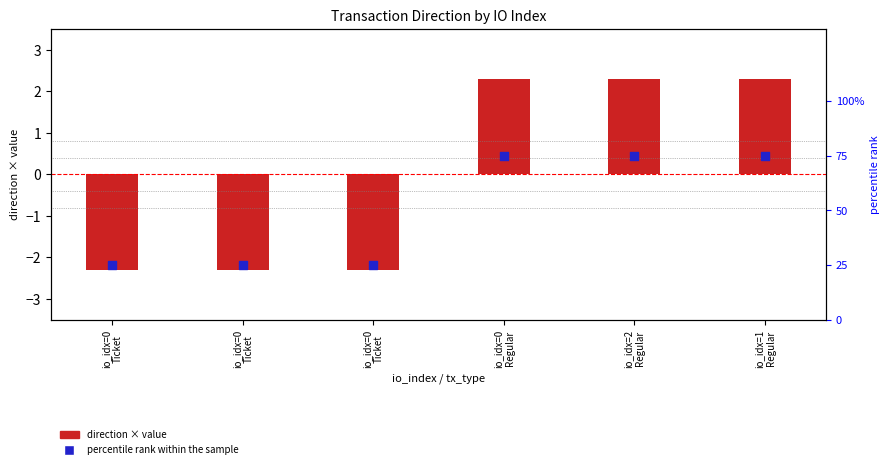

Which series reaches the maximum Y coordinate?

percentile rank within the sample